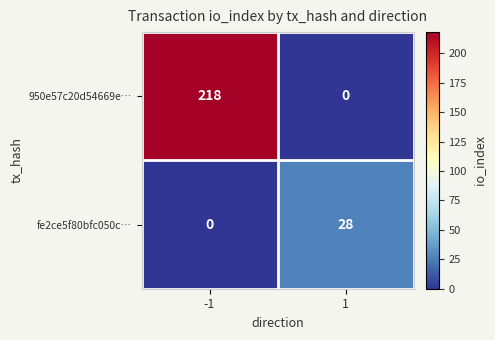

At which category is the sum across all series the highest?

-1